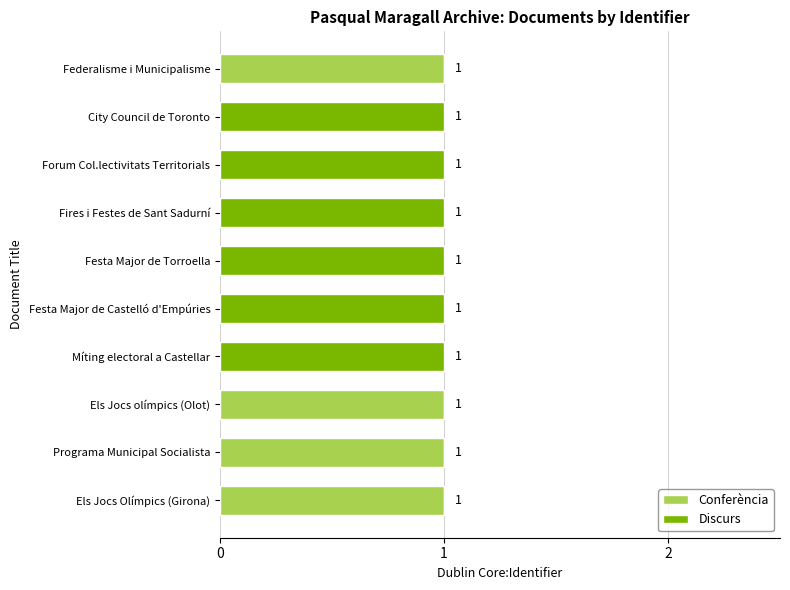

True or false: Conferència has a value of -1 at City Council de Toronto.

False